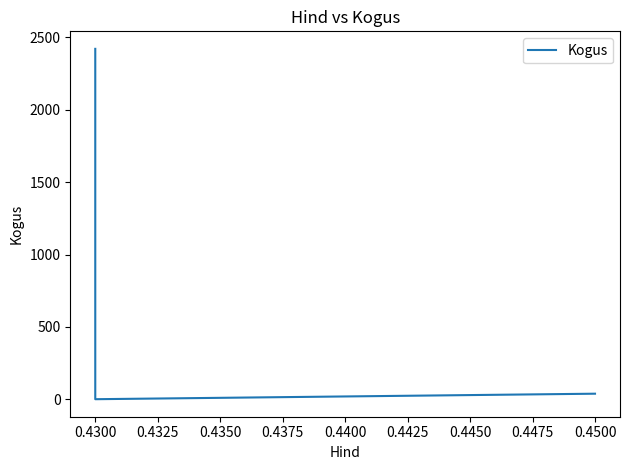

The value at 0.4500 is 68. True or false?

False